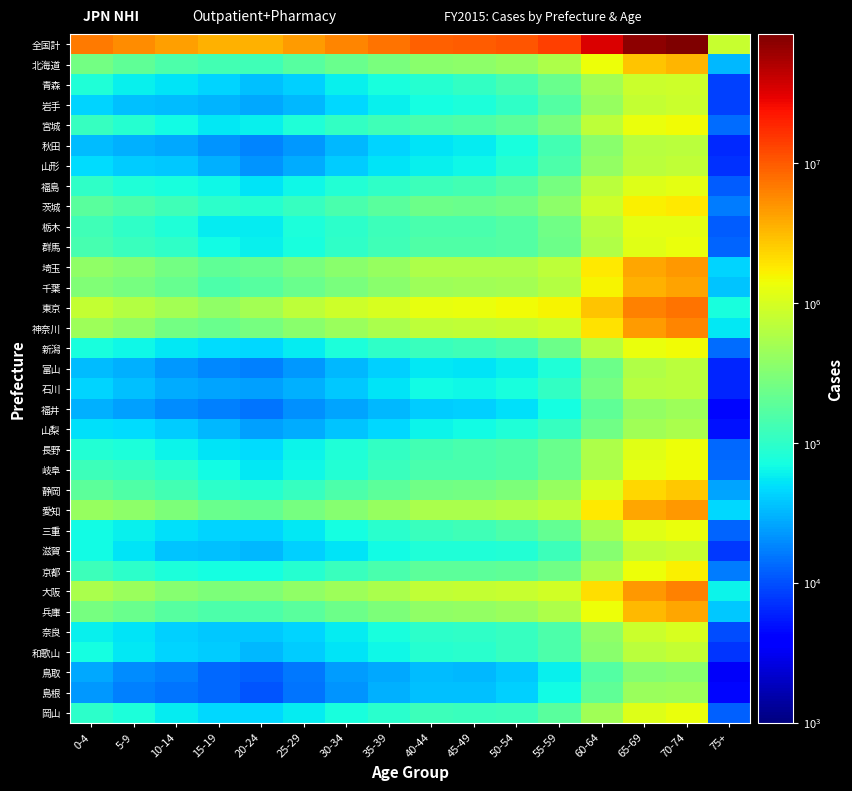

Which series has the largest total across all categories?

全国計